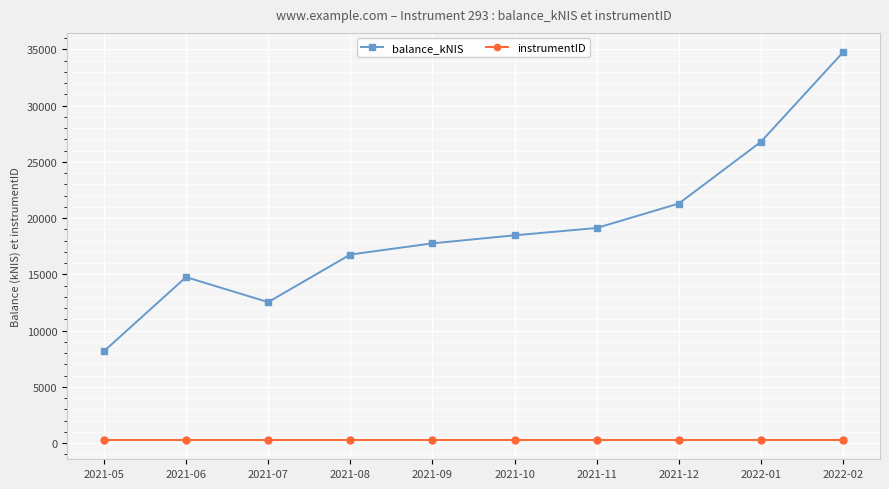

What is the sum of the balance_kNIS values at 2021-09 and 2021-10?

36243.2